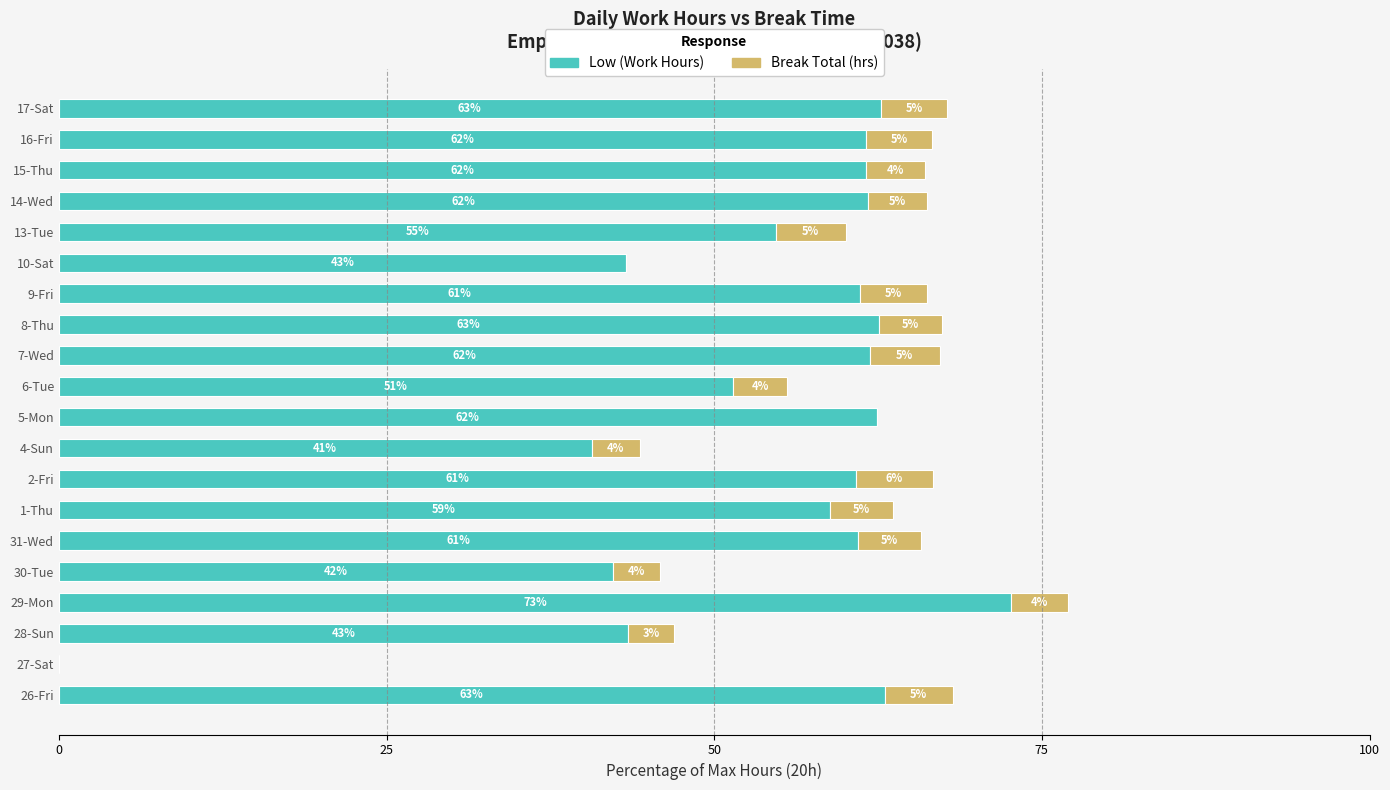

At which category is the sum across all series the highest?

29-Mon